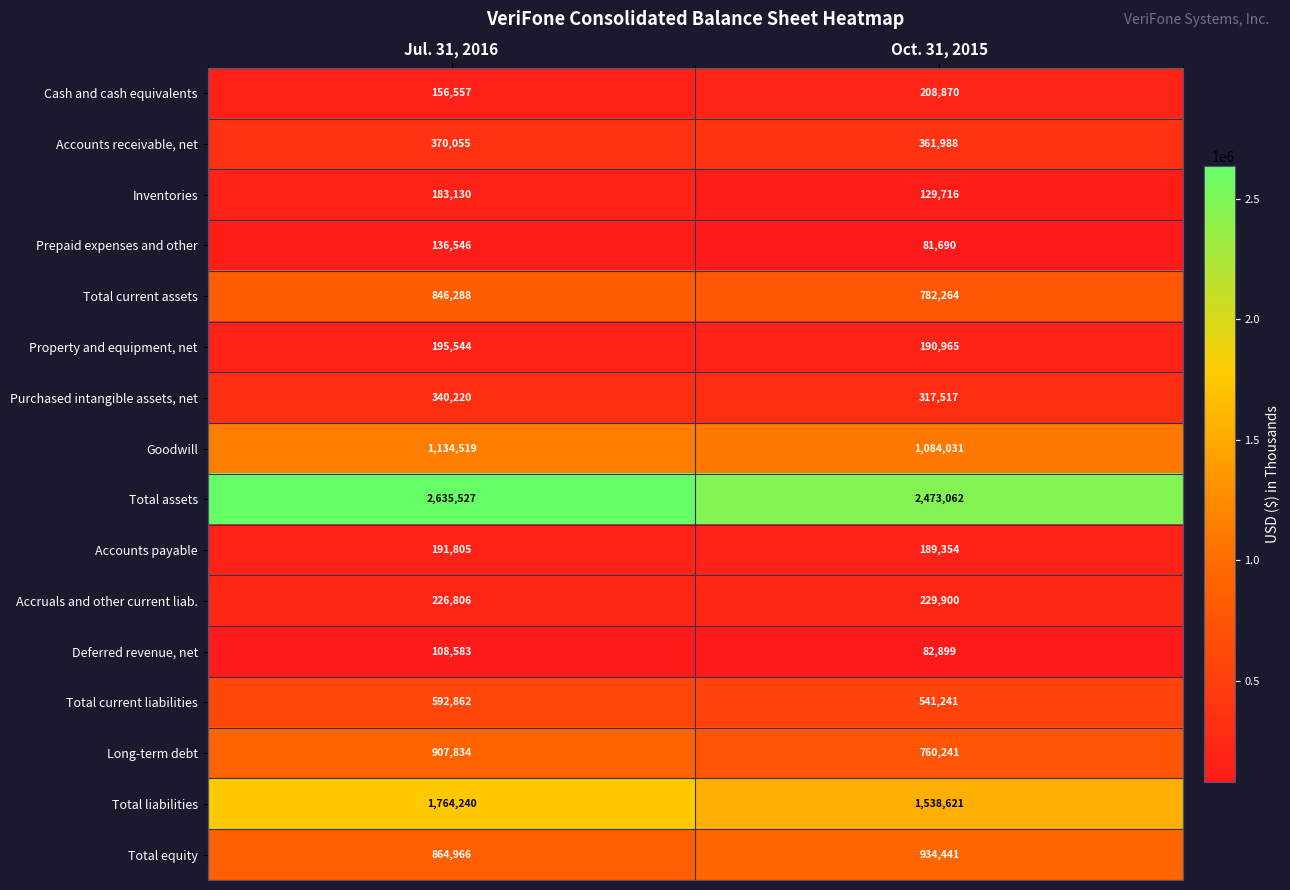

What is the difference between the maximum and minimum values in the Accounts payable series?

2451